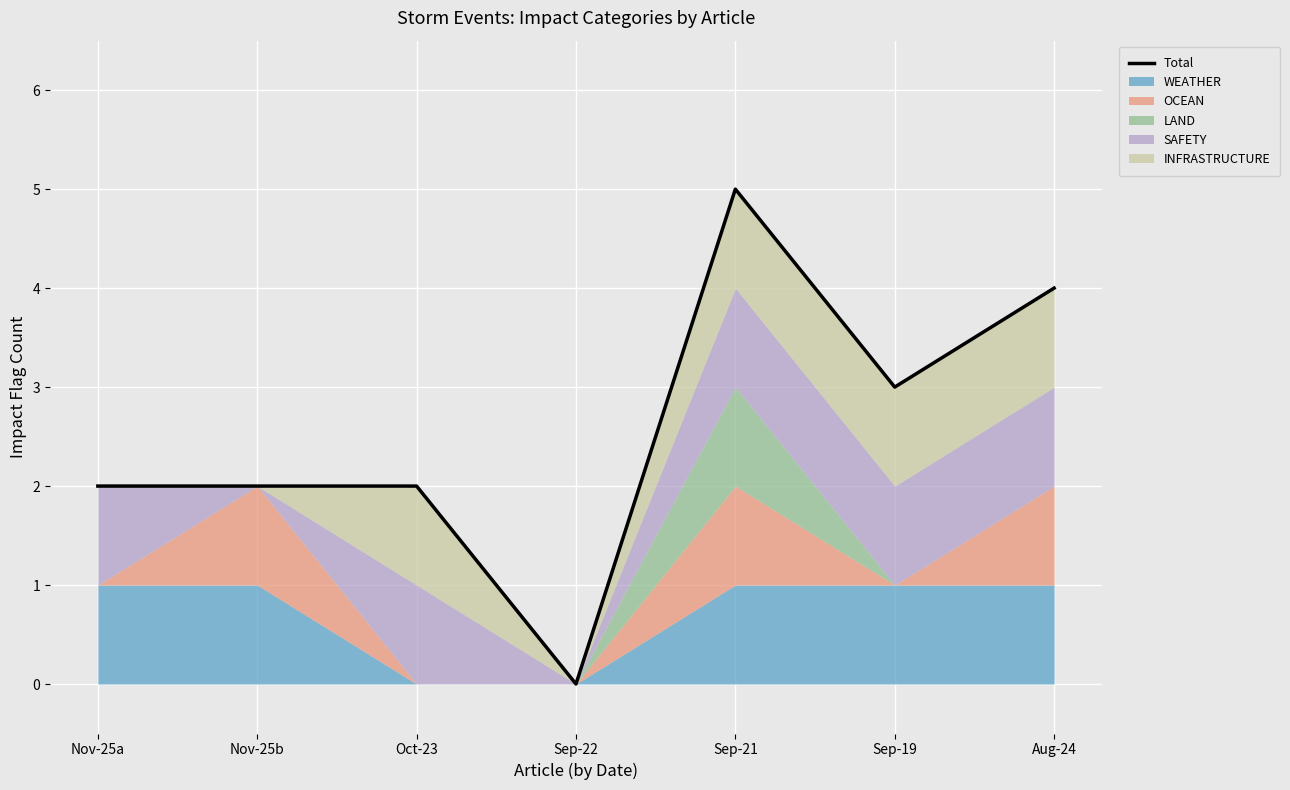

What is the label of the 6th point from the left?

Sep-19